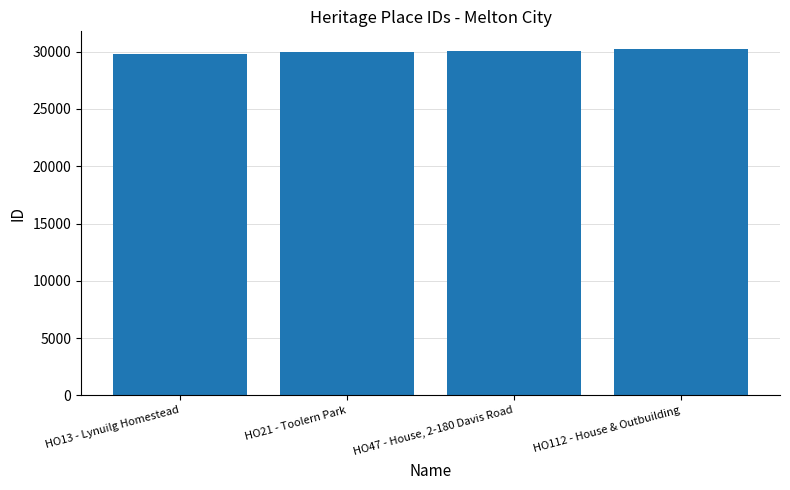

How many values are below 30034?

2